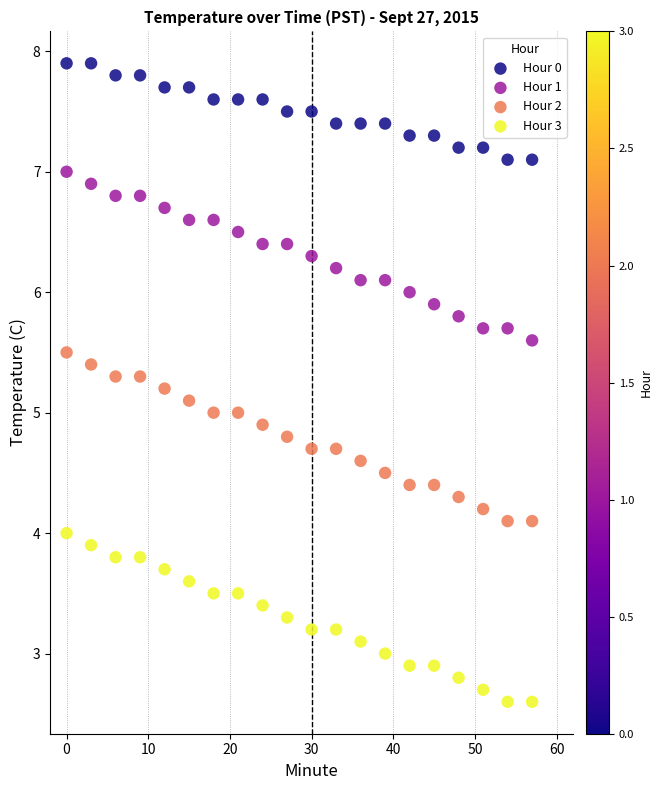

What is the X range (max minus min) for the scatter plot?

57.0